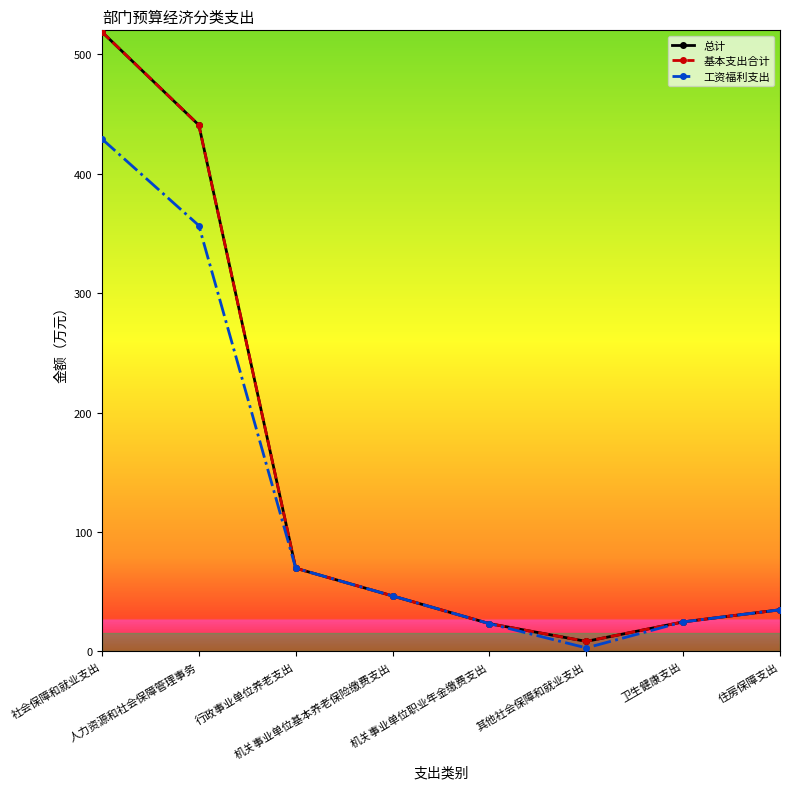

Is this an area chart (filled region under the line)?

No